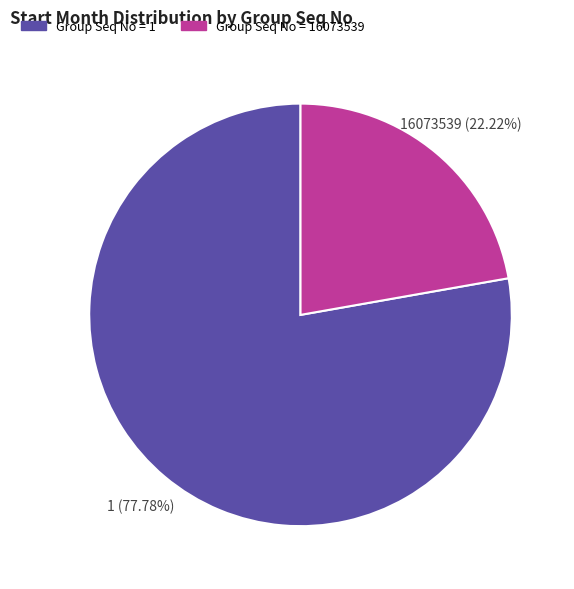

Count the number of slices in the pie.

2